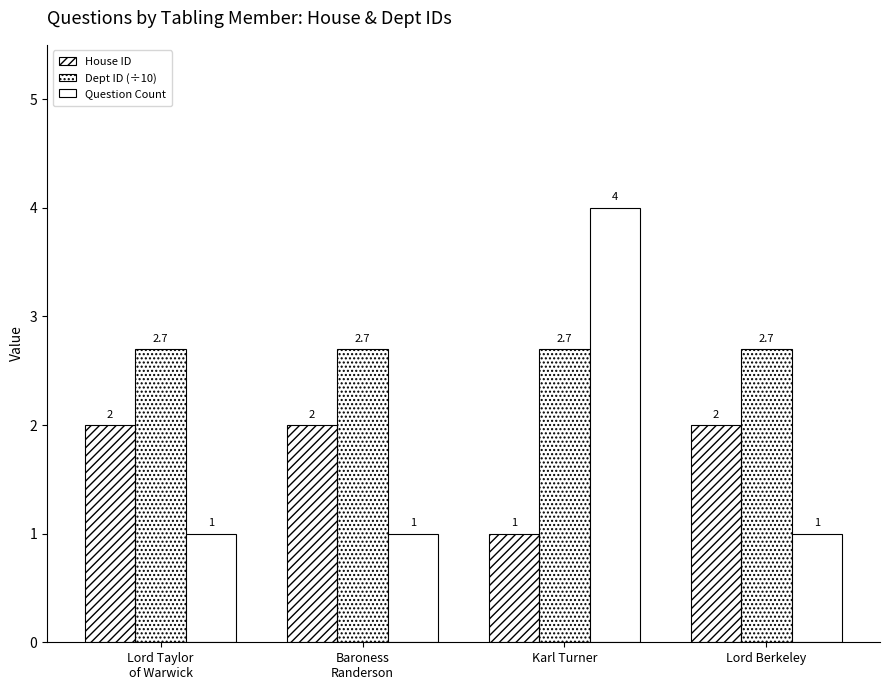

At Baroness
Randerson, list the series in order from largest to smallest.

Dept ID (÷10), House ID, Question Count